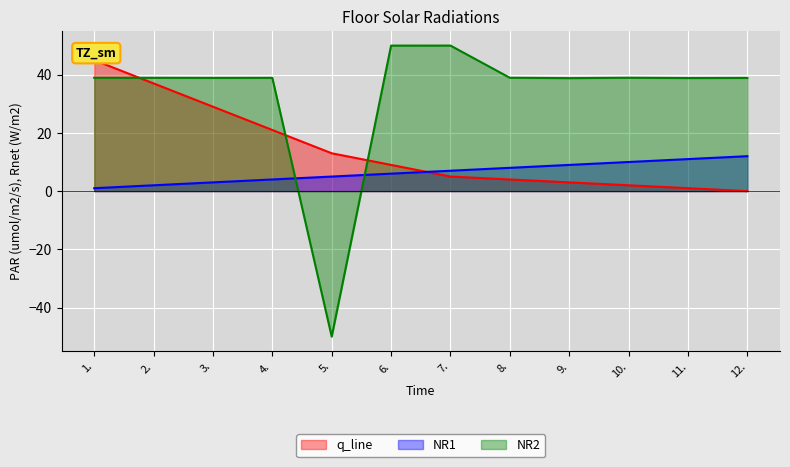

Between which two adjacent categories do NR2 and q_line first intersect?

1. and 2.